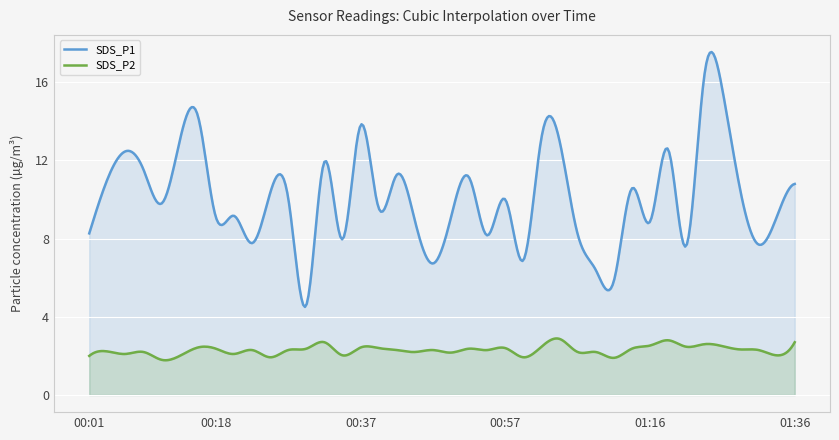

Which category has the lowest value in the SDS_P1 series?

00:30